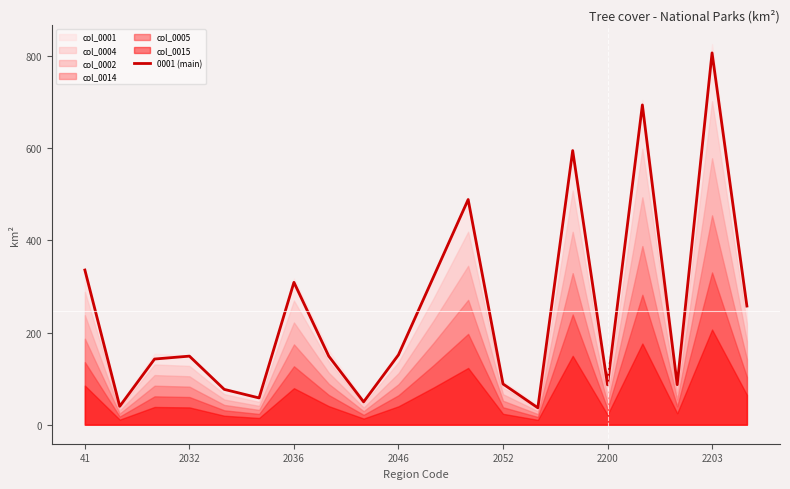

The value of 0001 (main) at 2203 is 431.3. True or false?

False